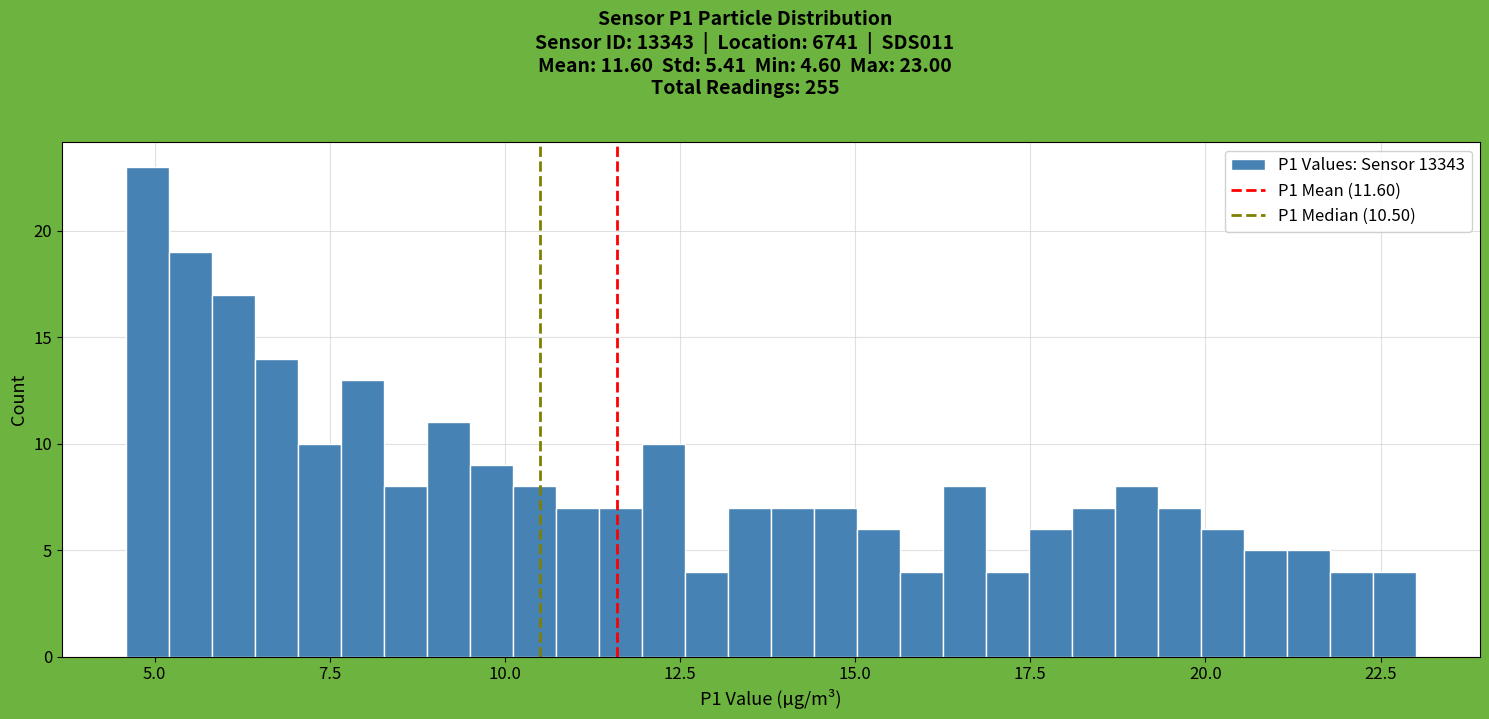

Around what value on the x-axis is the tallest bar? Give the approximate position of its centre, as read against the axis.

5.0